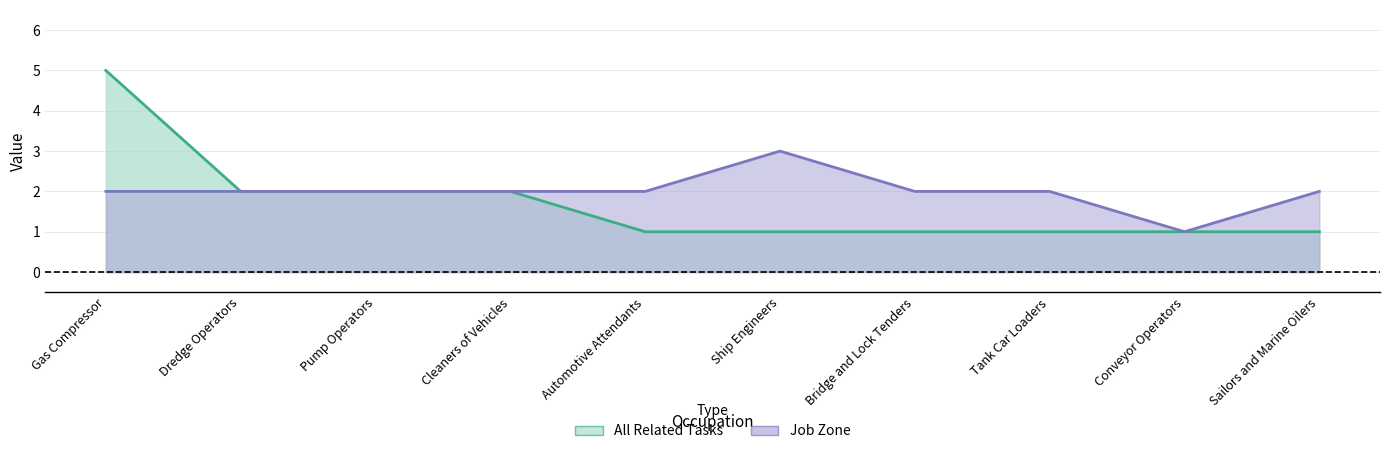

Which series changed the most between Gas Compressor and Ship Engineers?

All Related Tasks